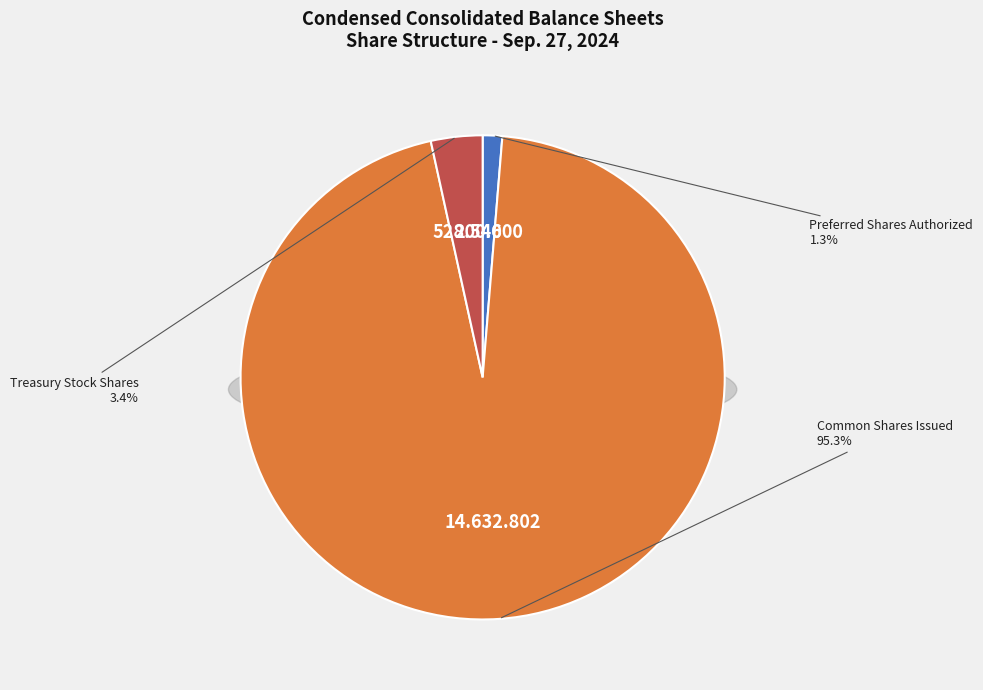

Which category accounts for the majority?

Common Shares Issued